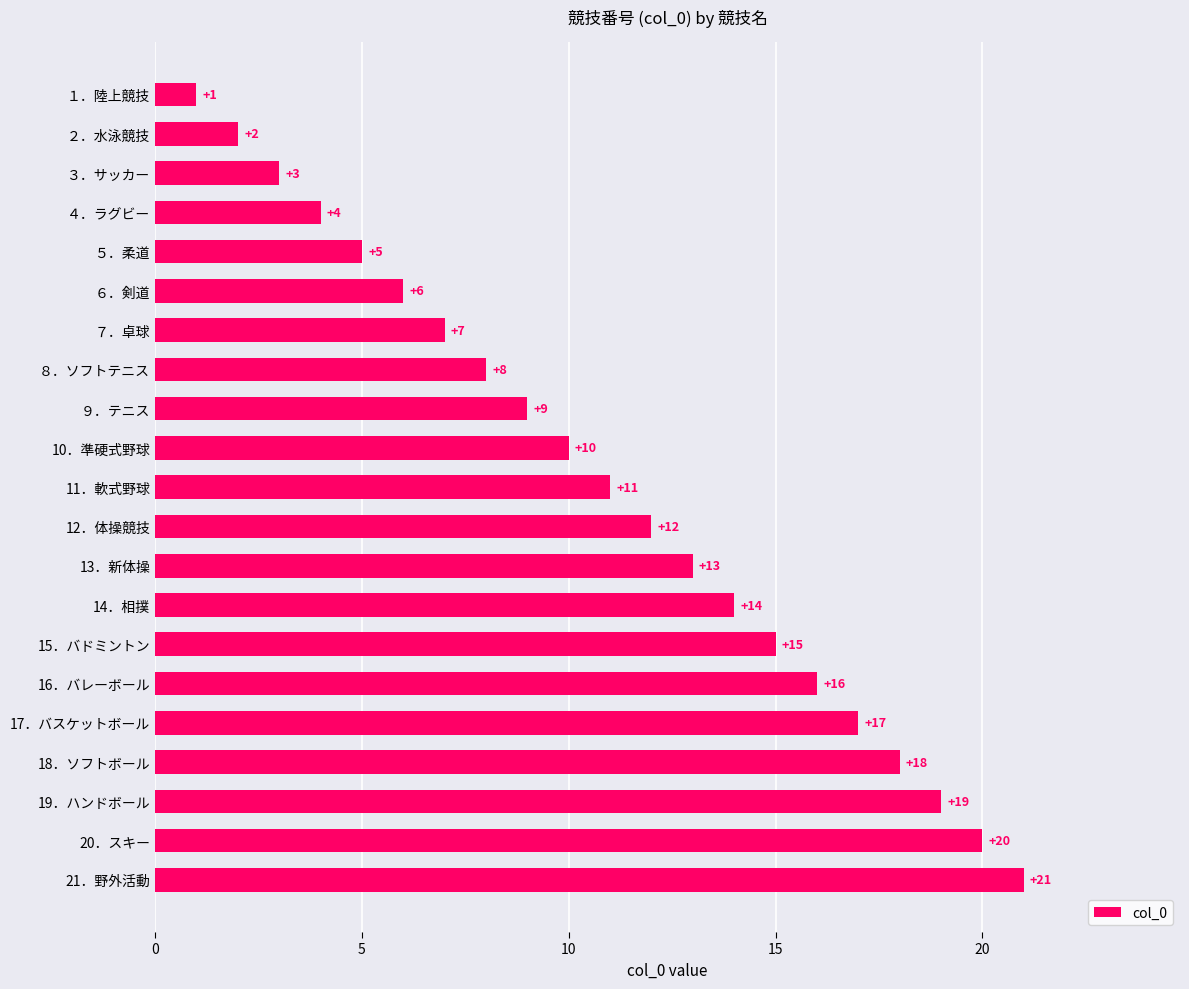

At which label is the value closest to 11?

11．軟式野球